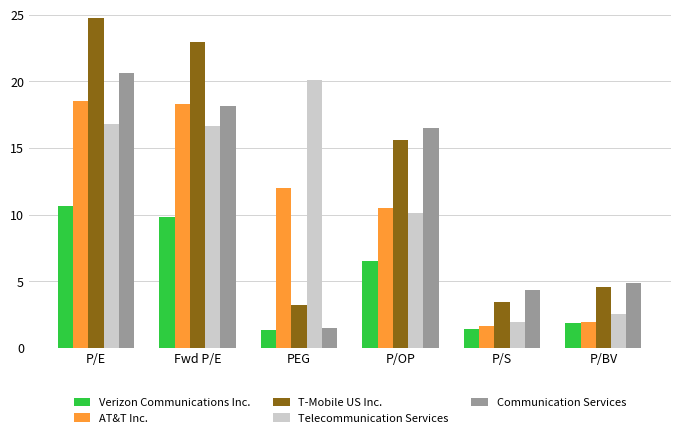

What is the sum of the AT&T Inc. values at P/BV and P/E?

20.5